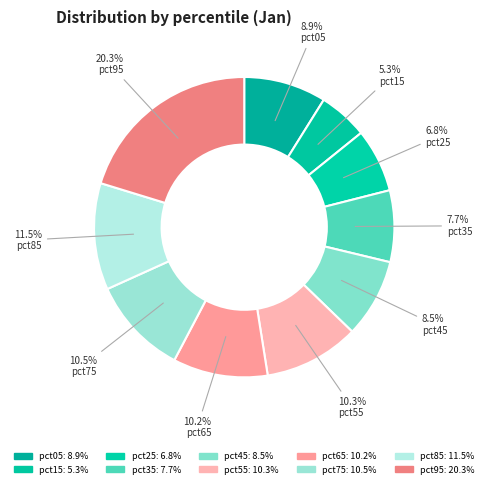

How many segments does this pie chart have?

10